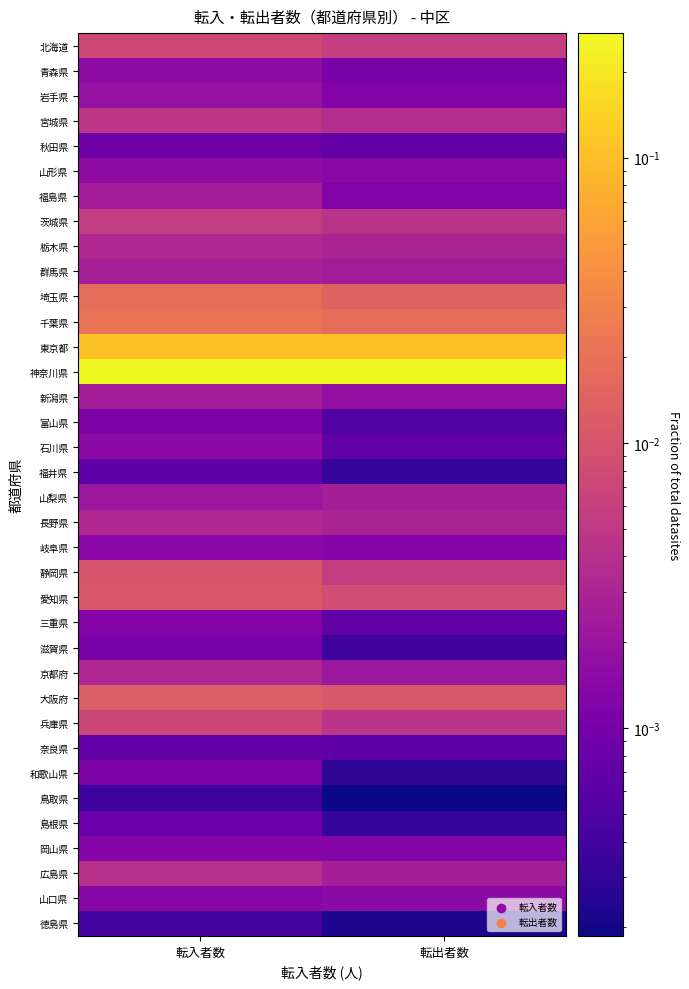

Reading left to right, what are all the values shown in this chart?

北海道: 転入者数=0.0	転出者数=0.0
青森県: 転入者数=0.0	転出者数=0.0
岩手県: 転入者数=0.0	転出者数=0.0
宮城県: 転入者数=0.0	転出者数=0.0
秋田県: 転入者数=0.0	転出者数=0.0
山形県: 転入者数=0.0	転出者数=0.0
福島県: 転入者数=0.0	転出者数=0.0
茨城県: 転入者数=0.0	転出者数=0.0
栃木県: 転入者数=0.0	転出者数=0.0
群馬県: 転入者数=0.0	転出者数=0.0
埼玉県: 転入者数=0.0	転出者数=0.0
千葉県: 転入者数=0.0	転出者数=0.0
東京都: 転入者数=0.1	転出者数=0.1
神奈川県: 転入者数=0.3	転出者数=0.3
新潟県: 転入者数=0.0	転出者数=0.0
富山県: 転入者数=0.0	転出者数=0.0
石川県: 転入者数=0.0	転出者数=0.0
福井県: 転入者数=0.0	転出者数=0.0
山梨県: 転入者数=0.0	転出者数=0.0
長野県: 転入者数=0.0	転出者数=0.0
岐阜県: 転入者数=0.0	転出者数=0.0
静岡県: 転入者数=0.0	転出者数=0.0
愛知県: 転入者数=0.0	転出者数=0.0
三重県: 転入者数=0.0	転出者数=0.0
滋賀県: 転入者数=0.0	転出者数=0.0
京都府: 転入者数=0.0	転出者数=0.0
大阪府: 転入者数=0.0	転出者数=0.0
兵庫県: 転入者数=0.0	転出者数=0.0
奈良県: 転入者数=0.0	転出者数=0.0
和歌山県: 転入者数=0.0	転出者数=0.0
鳥取県: 転入者数=0.0	転出者数=0.0
島根県: 転入者数=0.0	転出者数=0.0
岡山県: 転入者数=0.0	転出者数=0.0
広島県: 転入者数=0.0	転出者数=0.0
山口県: 転入者数=0.0	転出者数=0.0
徳島県: 転入者数=0.0	転出者数=0.0